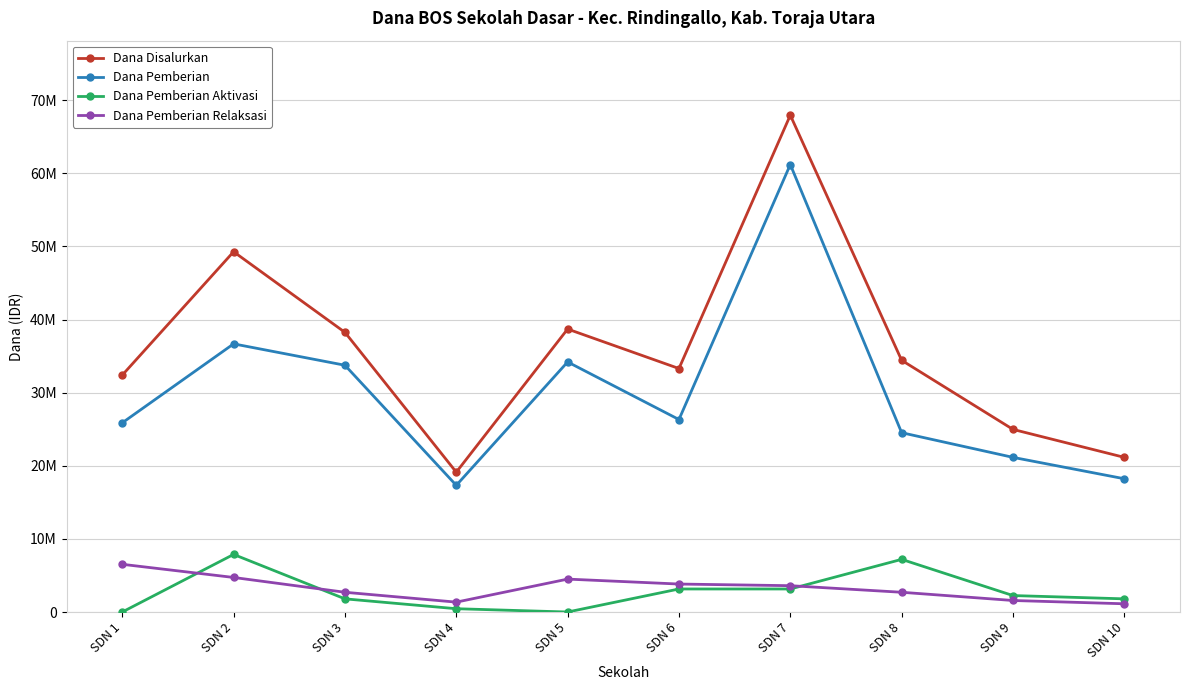

What are all the series names shown in the legend?

Dana Disalurkan, Dana Pemberian, Dana Pemberian Aktivasi, Dana Pemberian Relaksasi